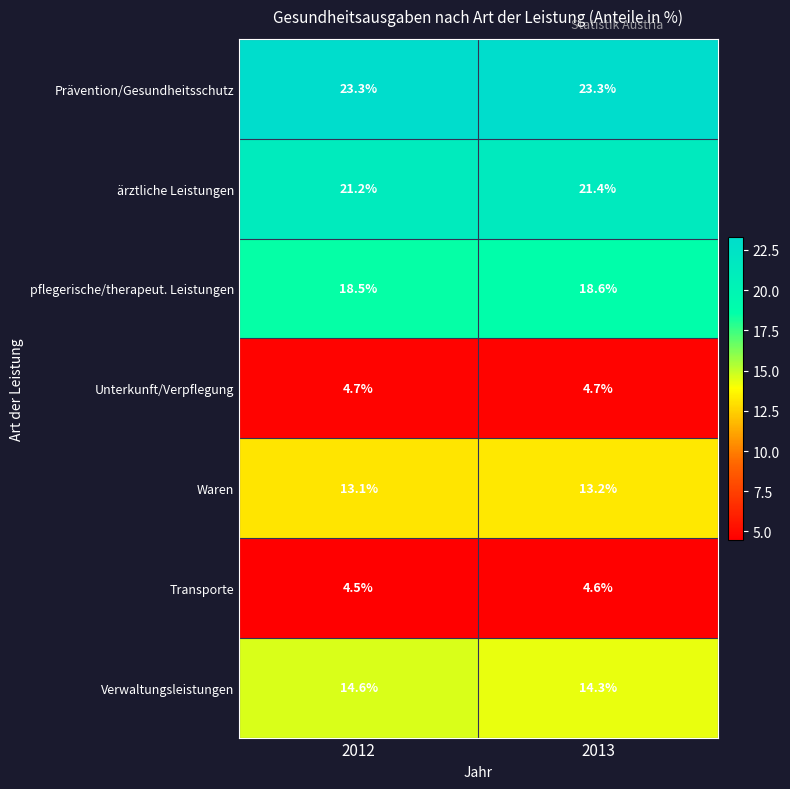

At which label is pflegerische/therapeut. Leistungen closest to 18?

2012